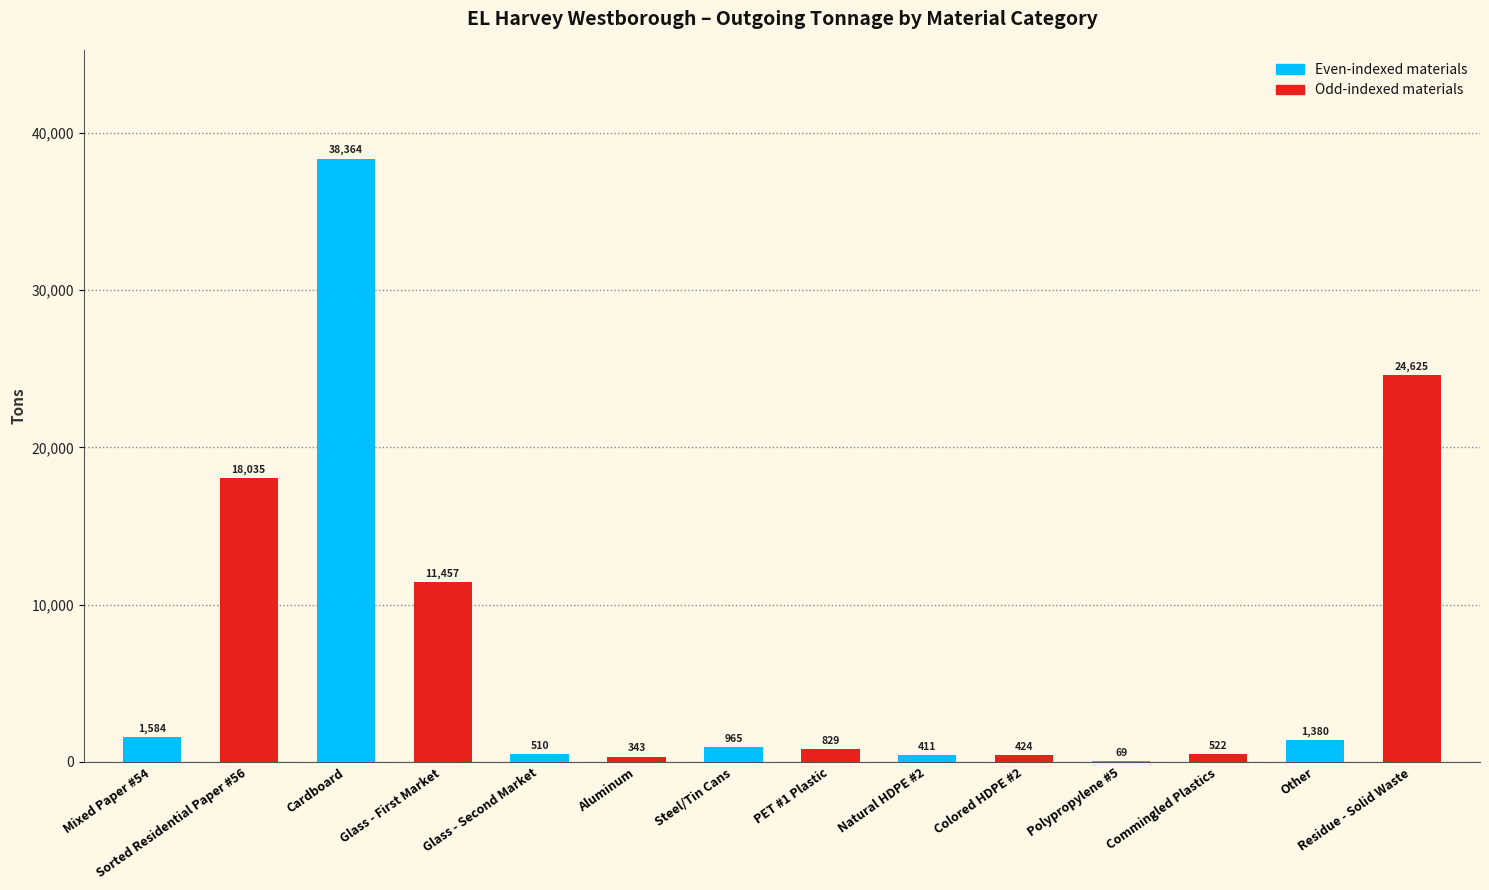

Count the number of categories in the chart.

14